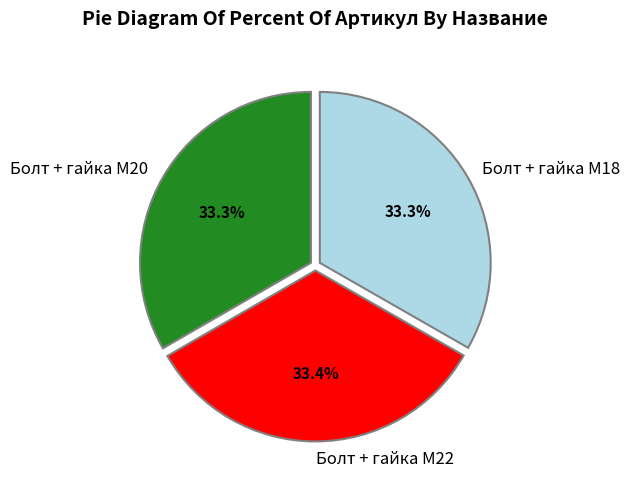

Combined, do Болт + гайка M22 and Болт + гайка M20 account for over 50%?

Yes